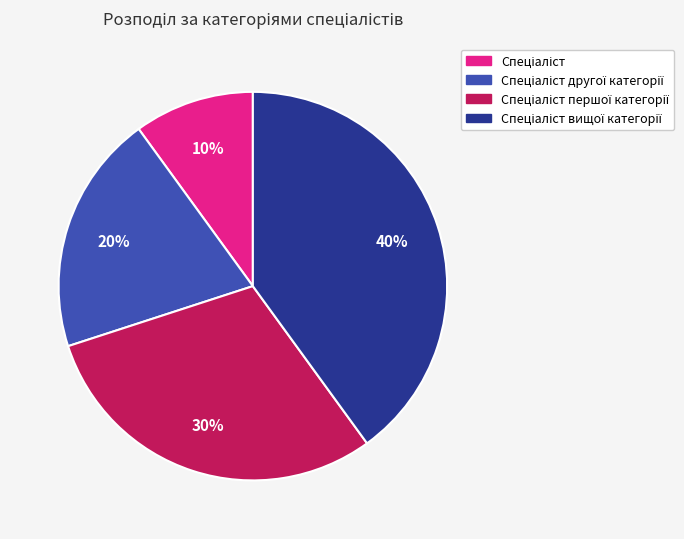

How many slices are in this pie chart?

4